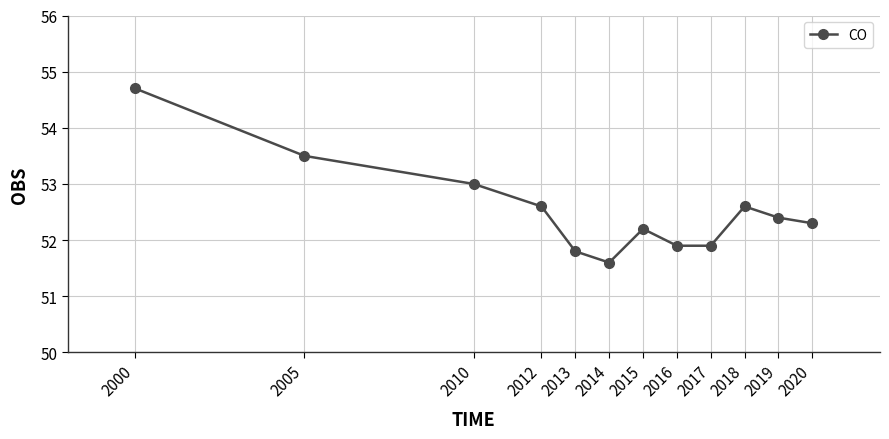

The value at 2017 is 84.9. True or false?

False